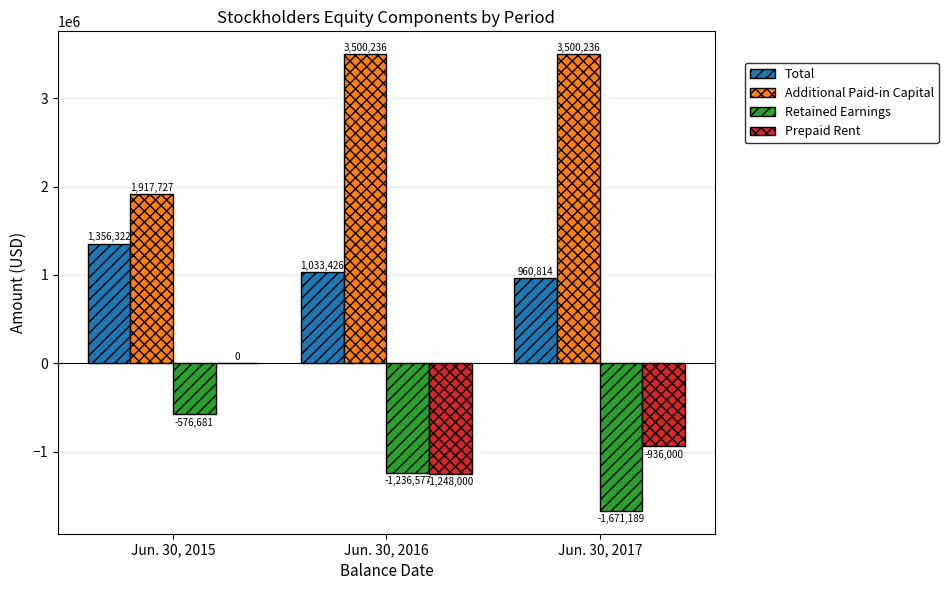

What is the greatest value displayed?

3500236